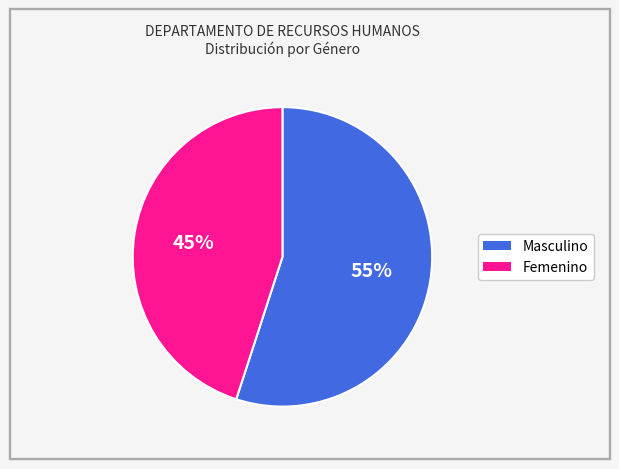

Does Masculino represent more than half of the total?

Yes